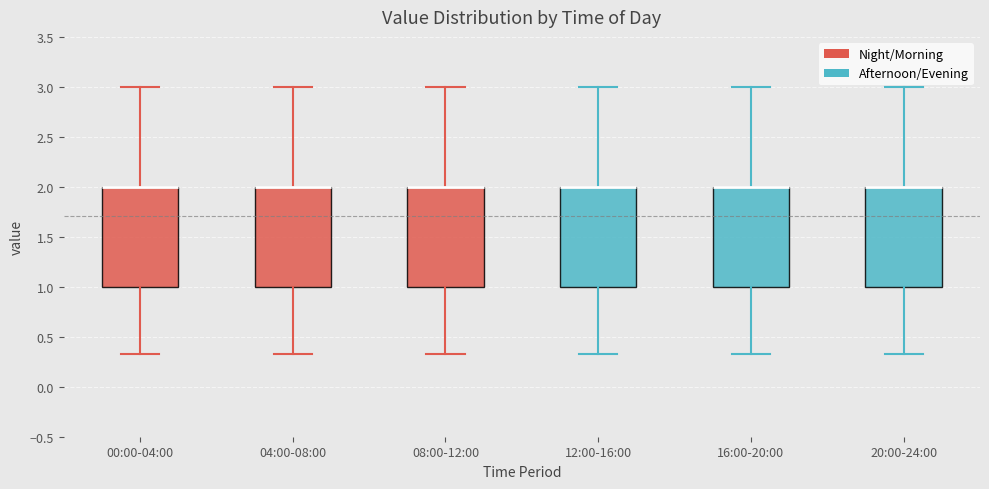

Reading left to right, read every box against the y-axis: the position of its median line, the range the box covers, and the ends of its whiskers. The values are not printed on the chart, so give them approximately, as read against the axis.

00:00-04:00: median 2.00 (drawn on the box's upper edge), box 1.00 to 2.00, whiskers 0.35 to 3.00
04:00-08:00: median 2.00 (drawn on the box's upper edge), box 1.00 to 2.00, whiskers 0.35 to 3.00
08:00-12:00: median 2.00 (drawn on the box's upper edge), box 1.00 to 2.00, whiskers 0.35 to 3.00
12:00-16:00: median 2.00 (drawn on the box's upper edge), box 1.00 to 2.00, whiskers 0.35 to 3.00
16:00-20:00: median 2.00 (drawn on the box's upper edge), box 1.00 to 2.00, whiskers 0.35 to 3.00
20:00-24:00: median 2.00 (drawn on the box's upper edge), box 1.00 to 2.00, whiskers 0.35 to 3.00